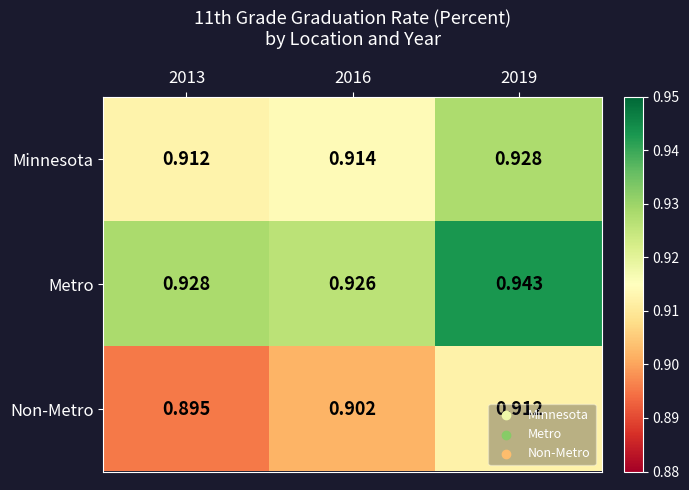

Between 2016 and 2019, which series saw the biggest shift?

Metro